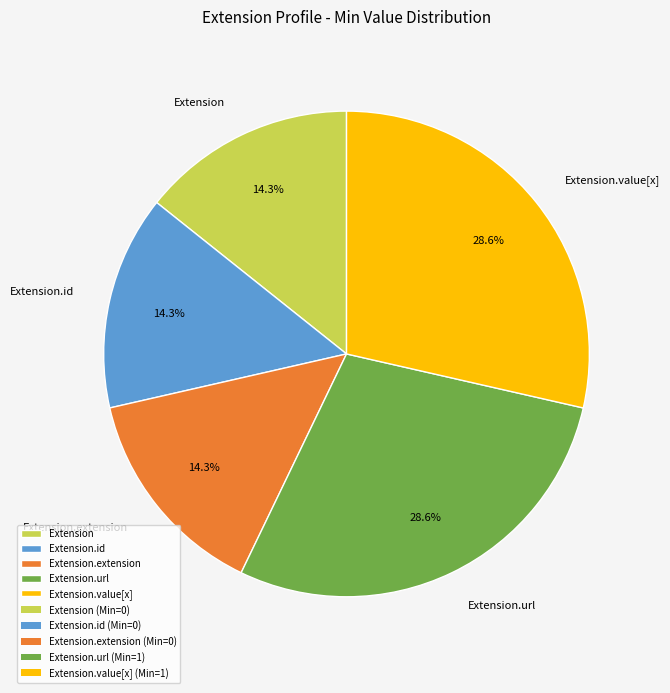

What percentage is NOT represented by Extension?

85.7%